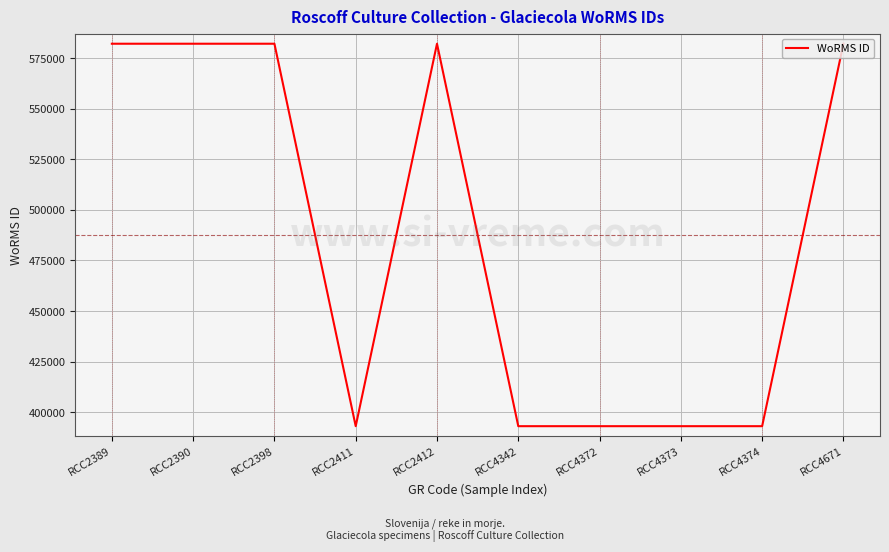

What is the difference between the maximum and minimum values?

189048